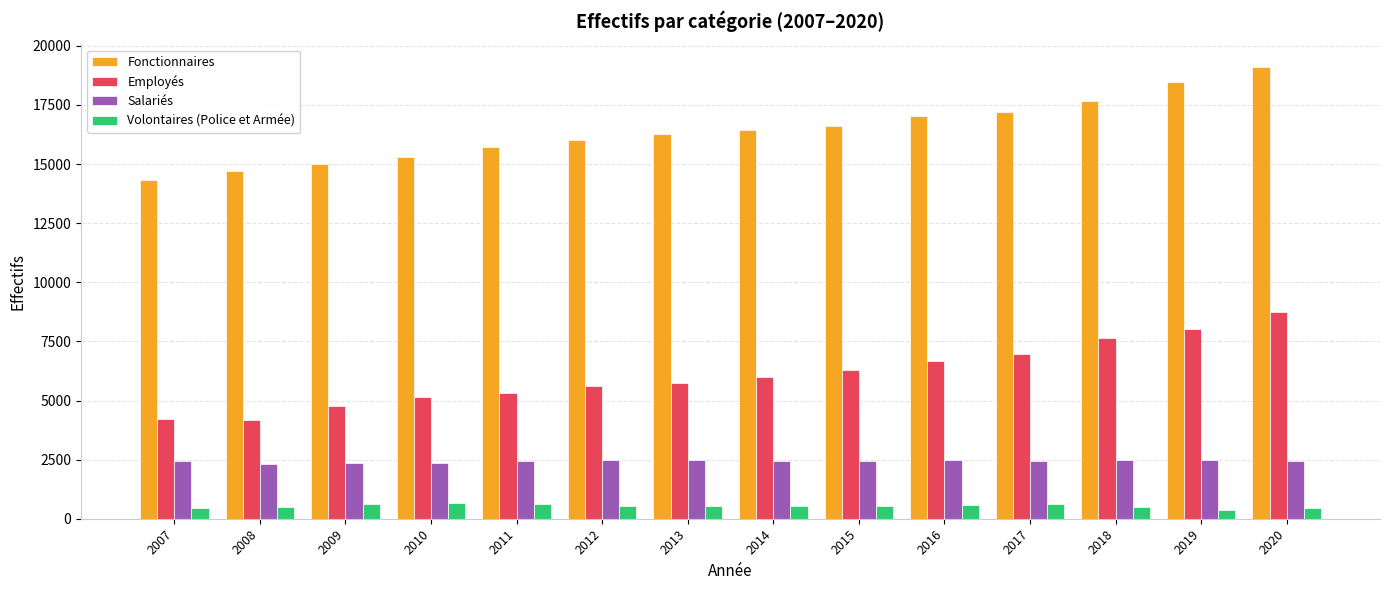

How many bars are there in total?

56